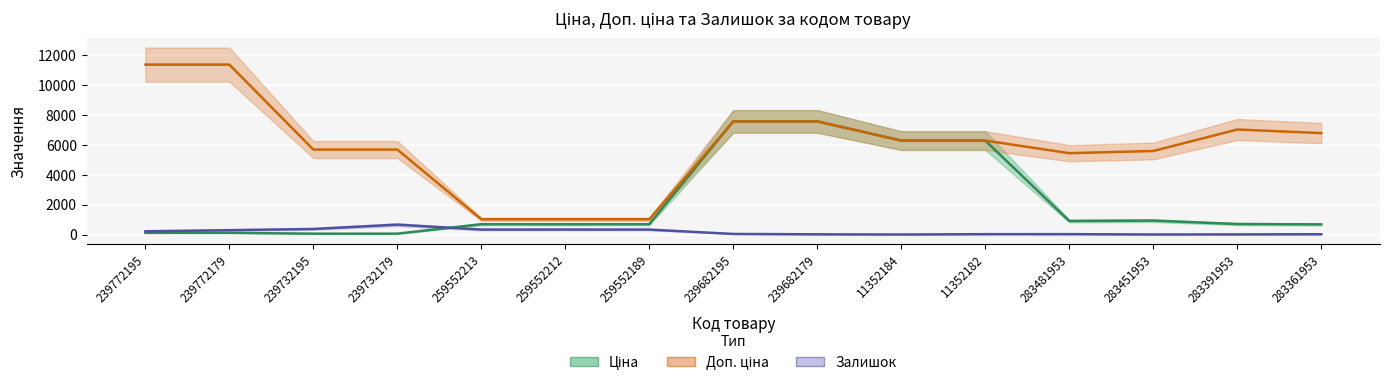

The Доп. ціна series shows 11334.0 at 239772195. True or false?

True